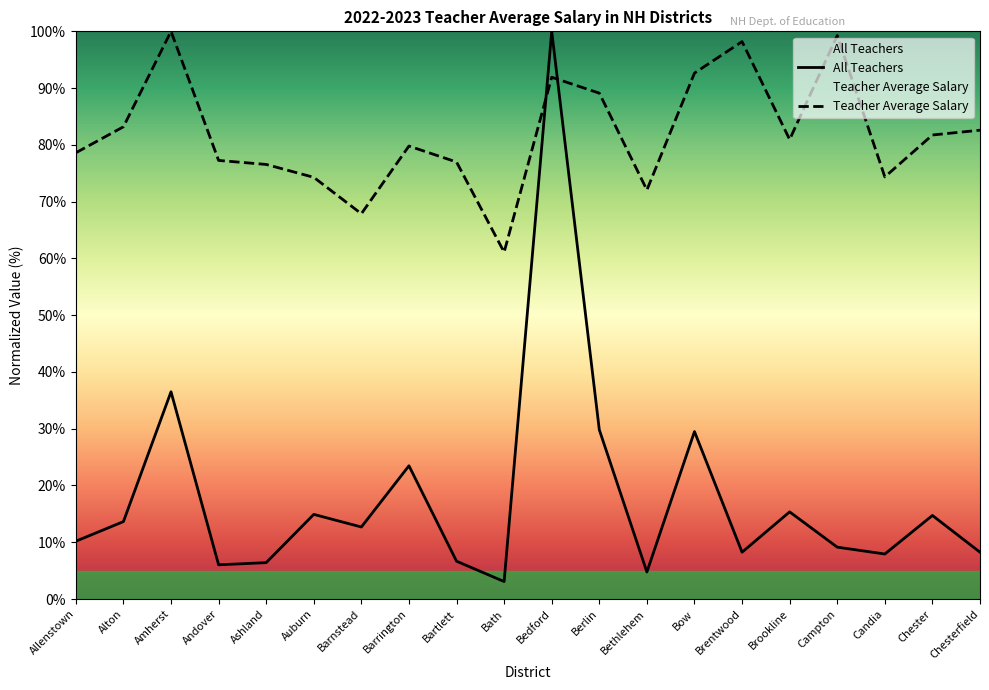

True or false: All Teachers and Teacher Average Salary cross at least once.

True